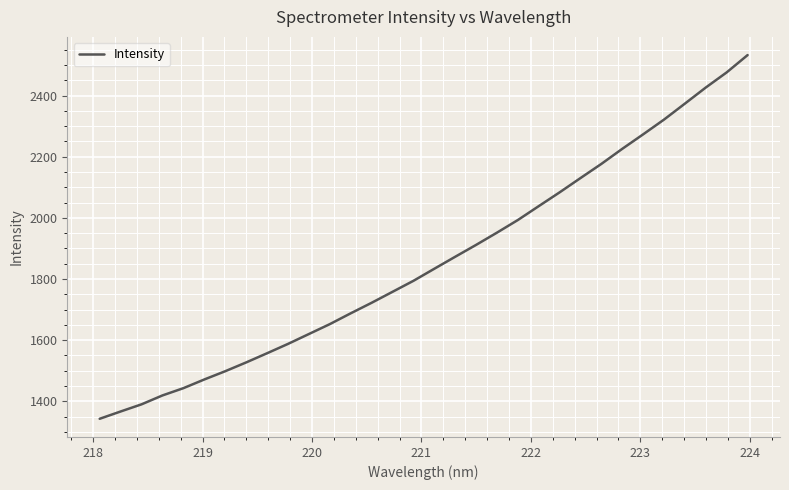

What is the difference between the maximum and minimum values?

1189.7